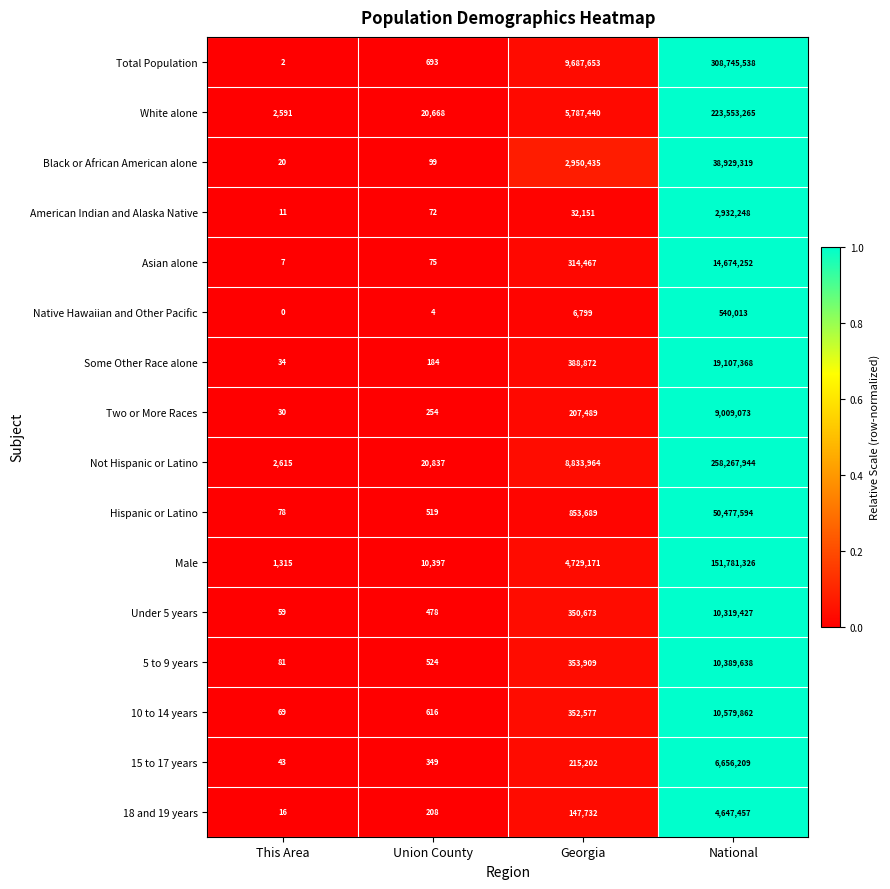

True or false: Black or African American alone has a value of 99 at Union County.

True